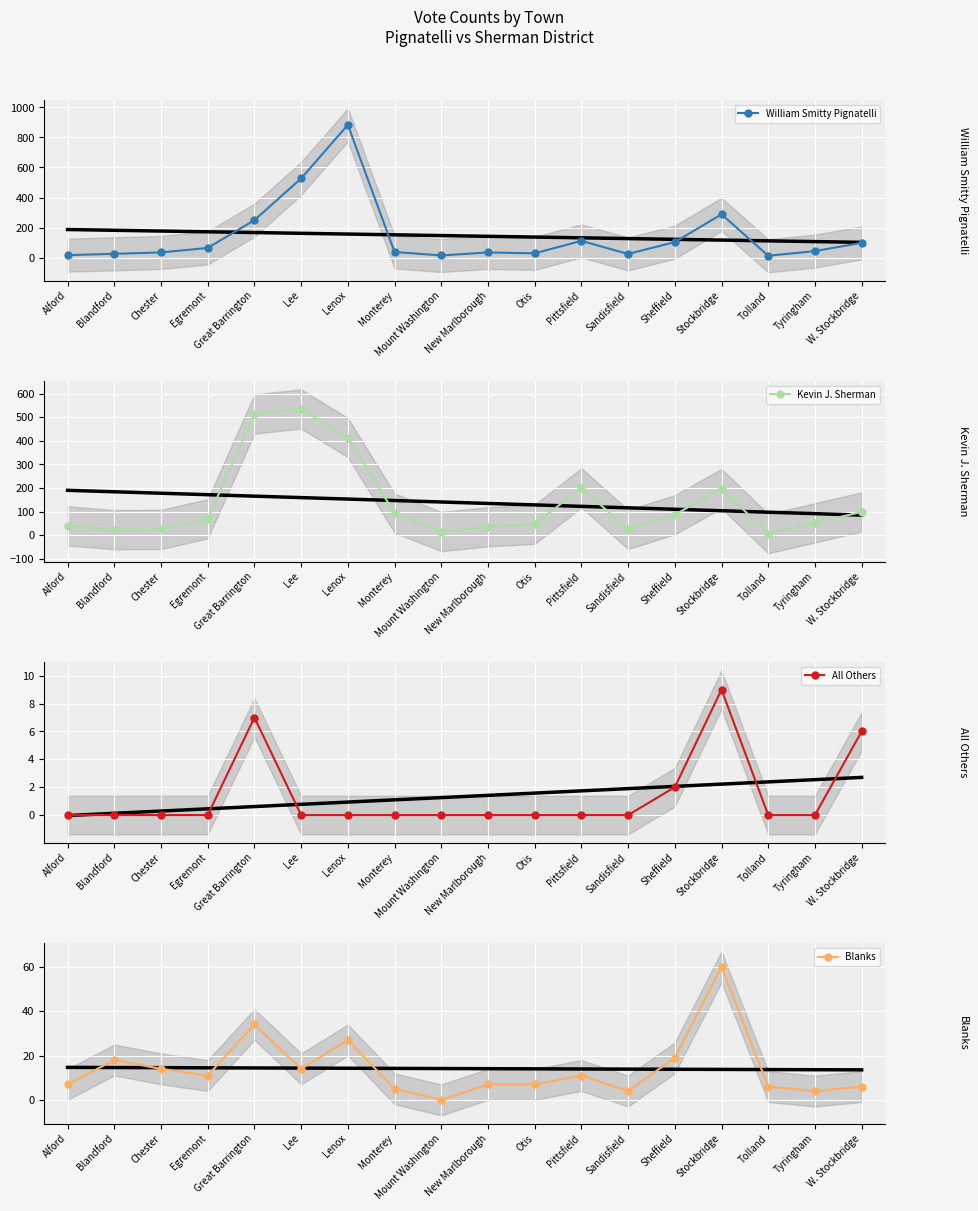

What is the label of the 5th point from the left?

Great Barrington